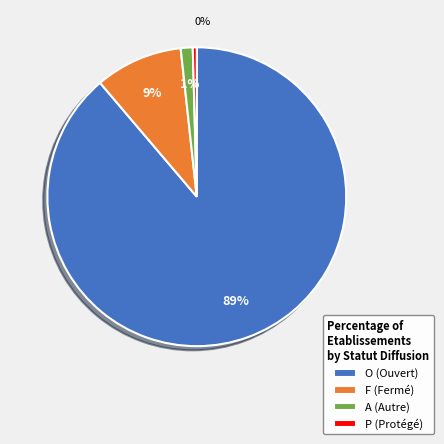

Is the sum of P and F greater than half?

No